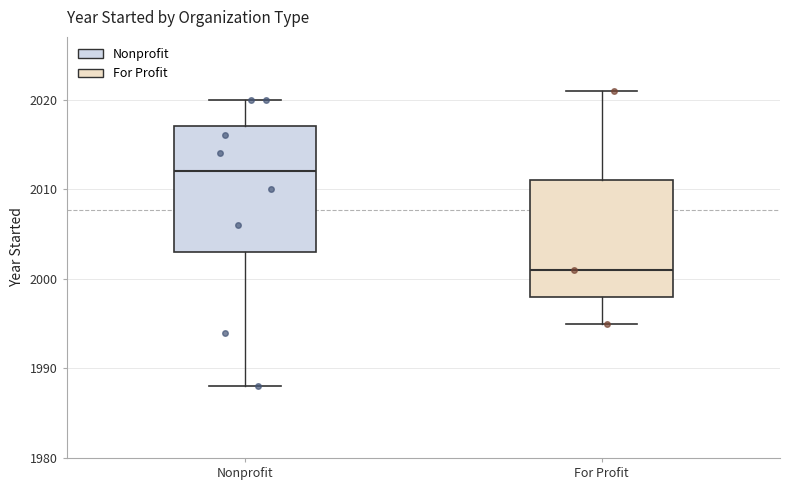

Where does the upper whisker of the box for Nonprofit end on the y-axis? The values are not printed on the chart, so give them approximately, as read against the axis.

2020